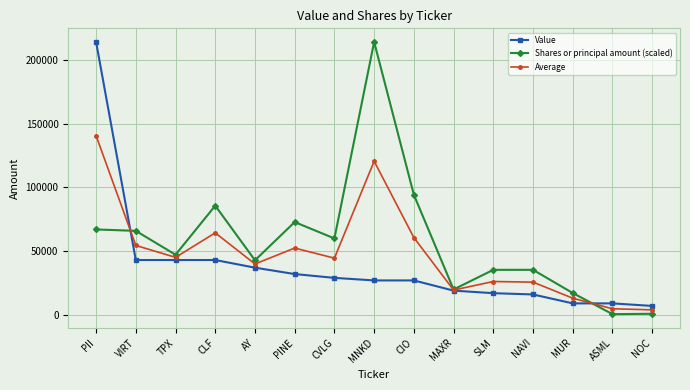

What is the approximate value of Value at AY?

37000.0